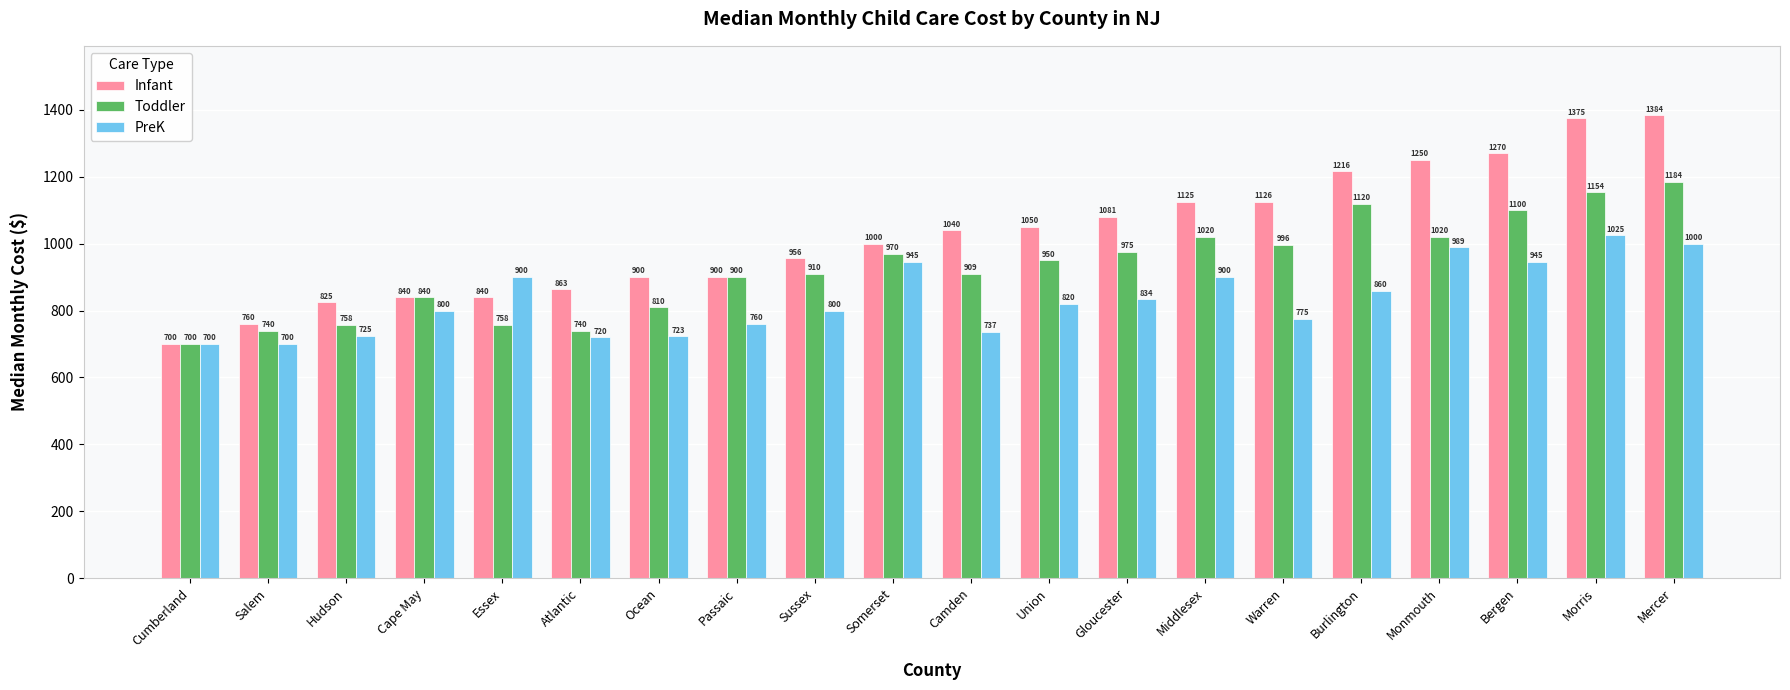

Which series has the largest total across all categories?

Infant